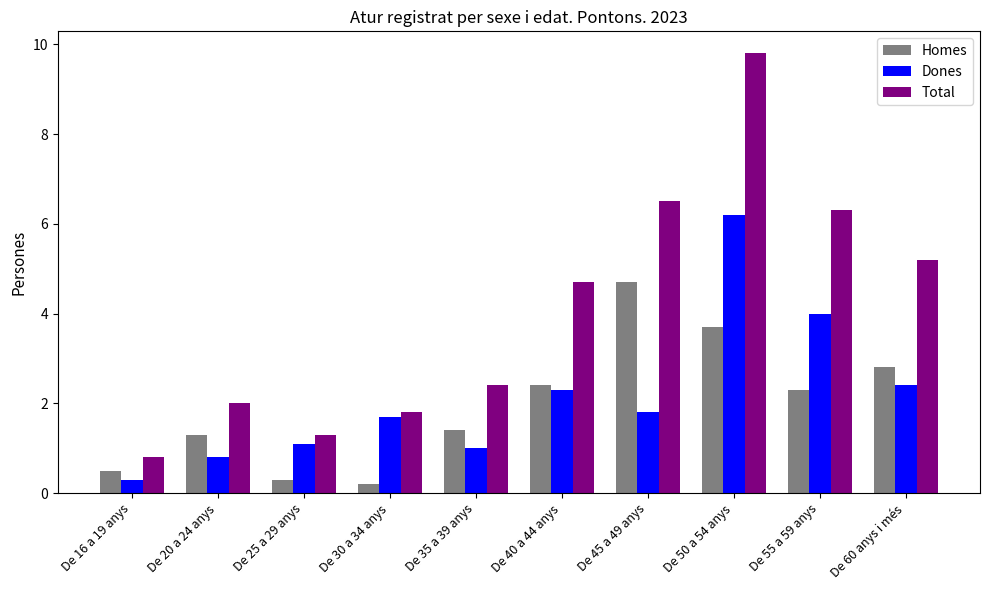

The value of Dones at De 50 a 54 anys is 10.0. True or false?

False